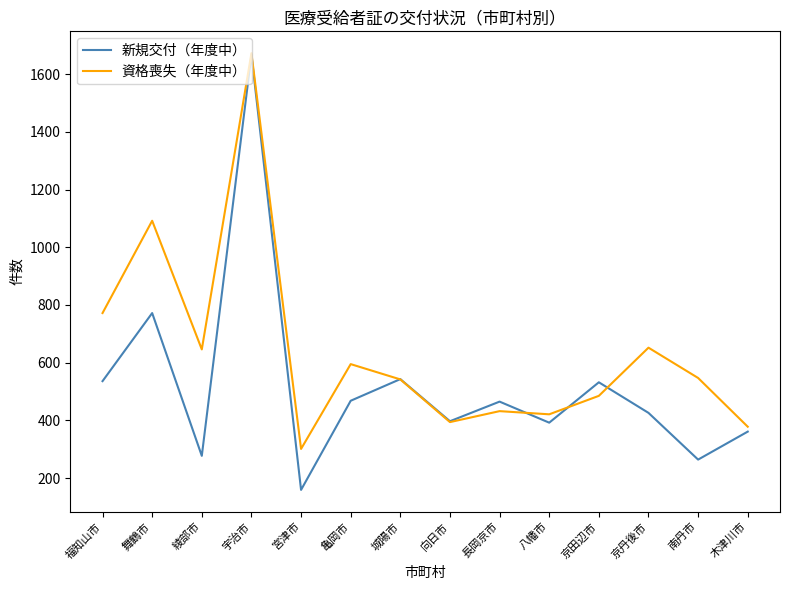

True or false: 新規交付（年度中） has a value of 2498 at 宇治市.

False